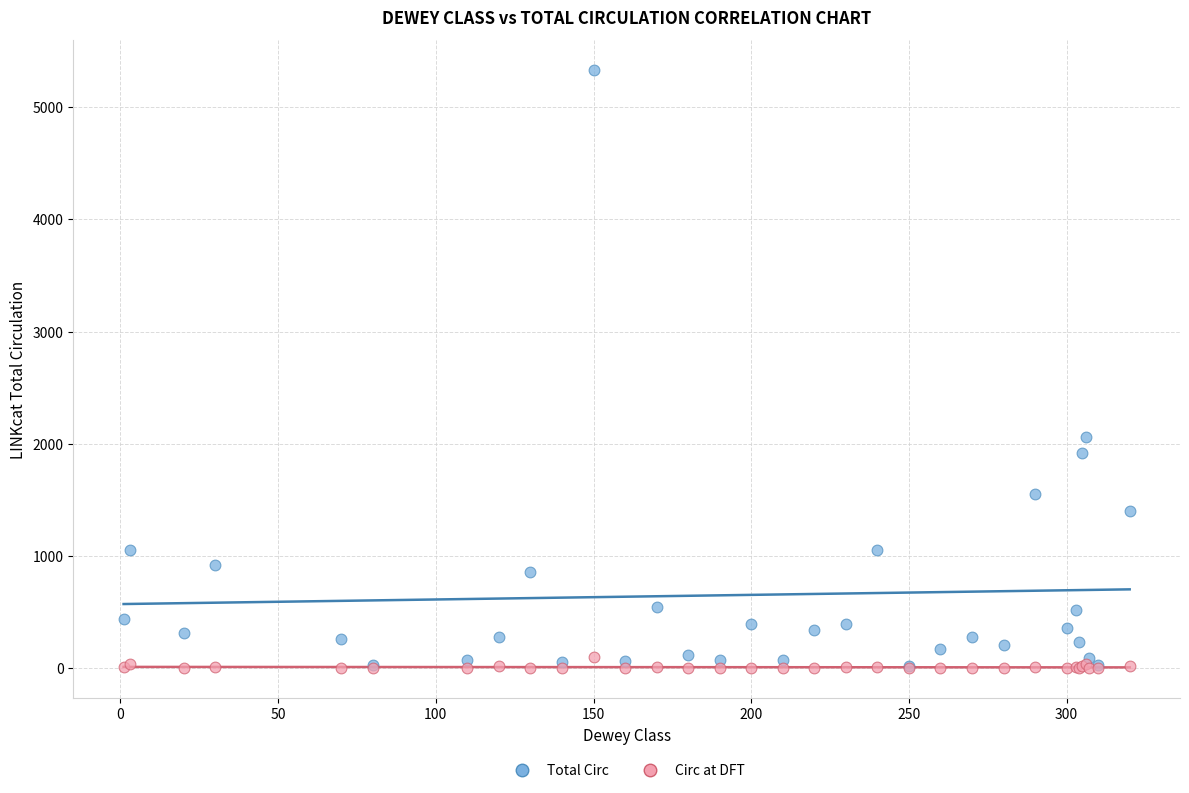

In the Total Circ series, what Y value is closest to 2676?

2063